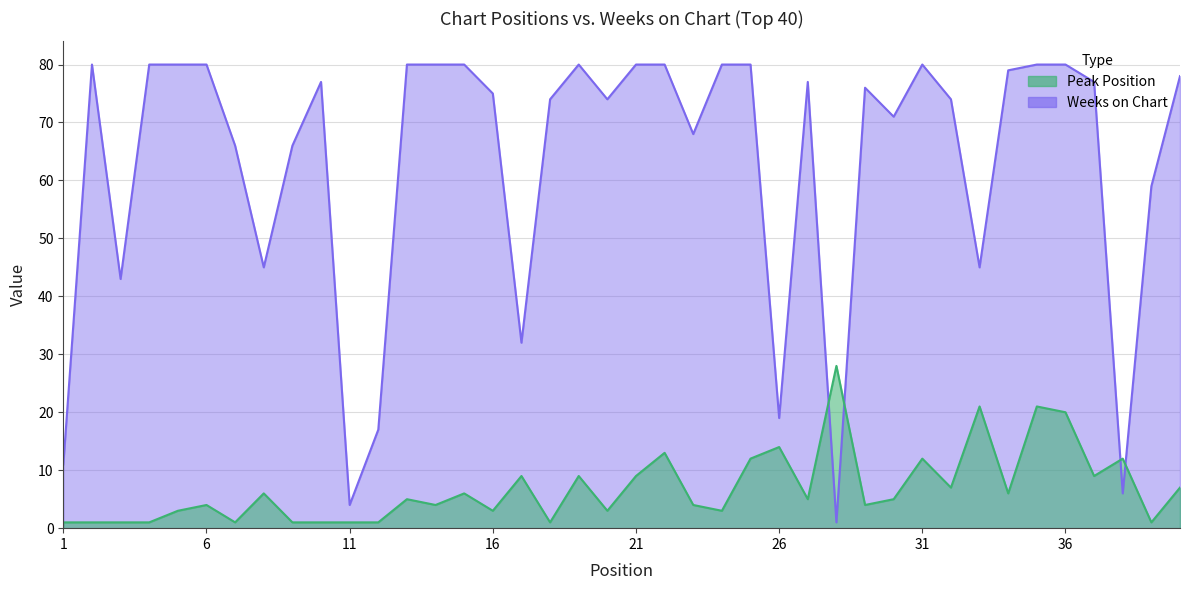

How many lines are shown in the chart?

2